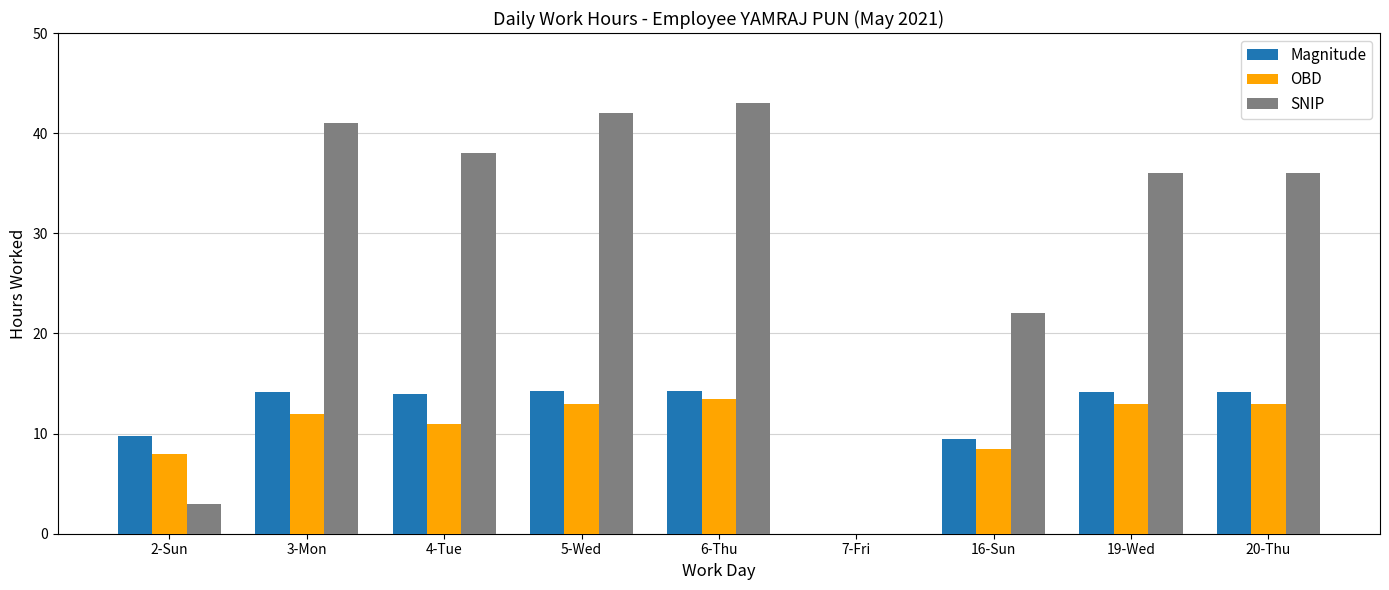

Which series has the largest total across all categories?

SNIP